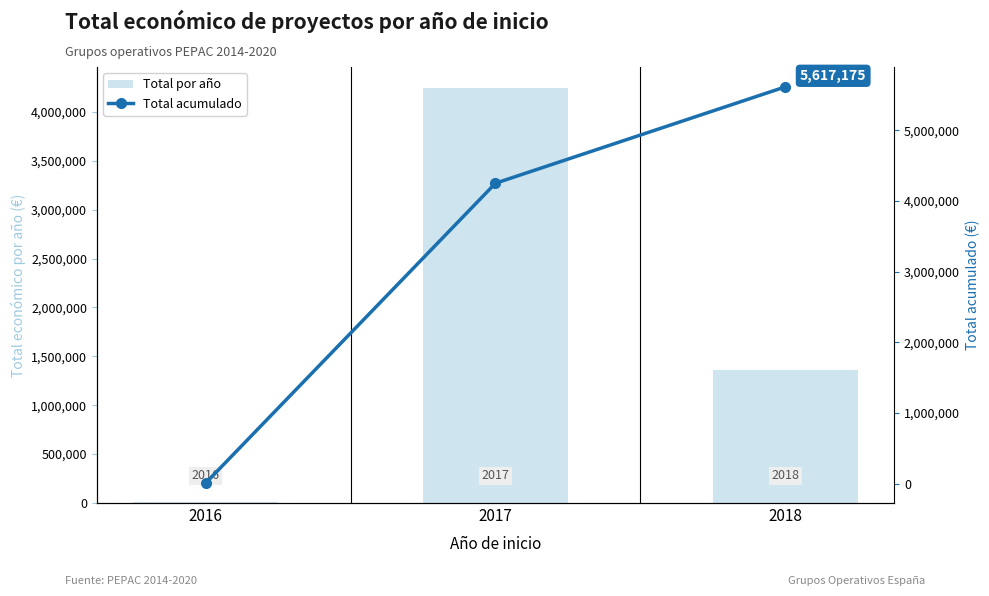

Which has a higher value, 2017 or 2016?

2017